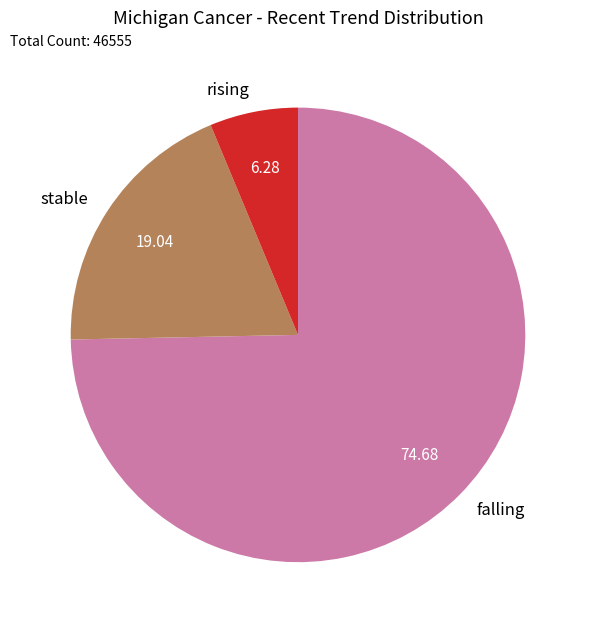

The stable slice represents 44% of the pie. True or false?

False